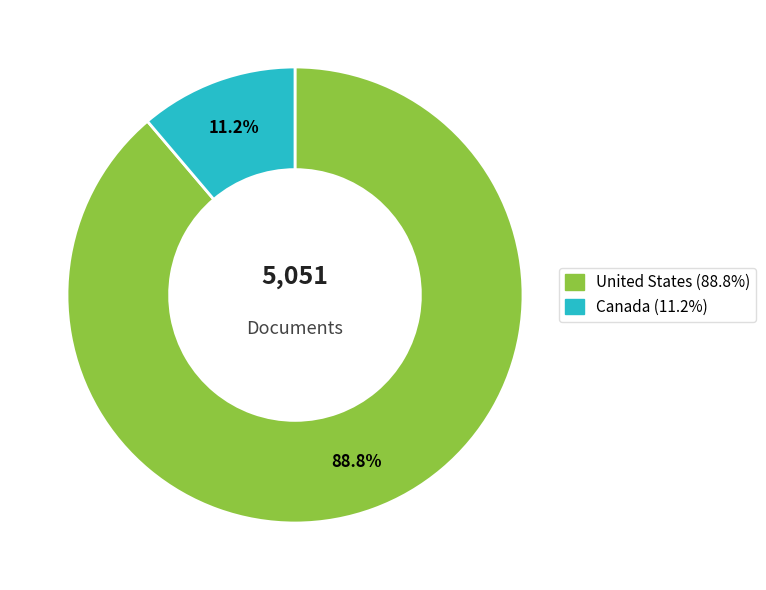

Which has a higher value, Canada or United States?

United States